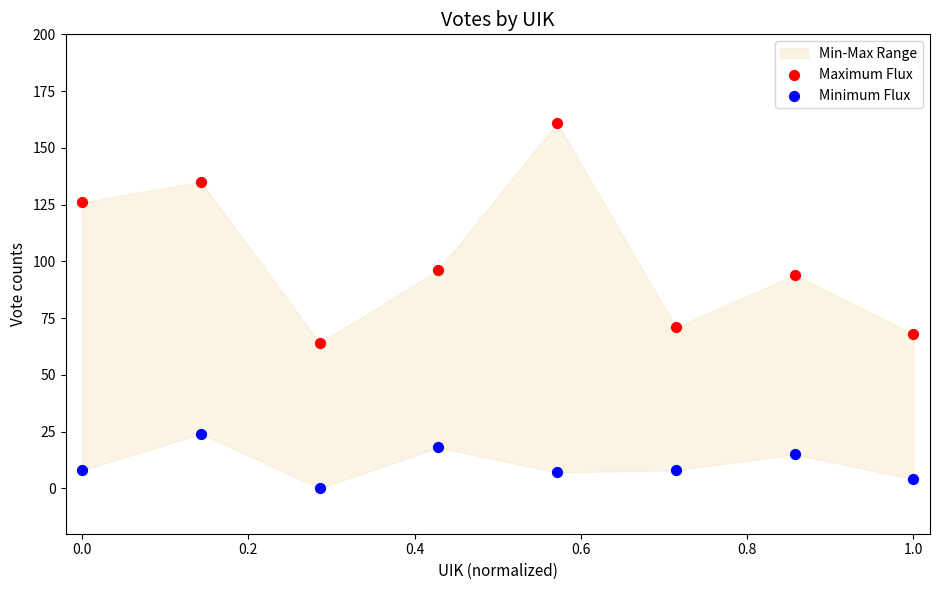

Across all data points, what is the range of Y values (max minus min)?

161